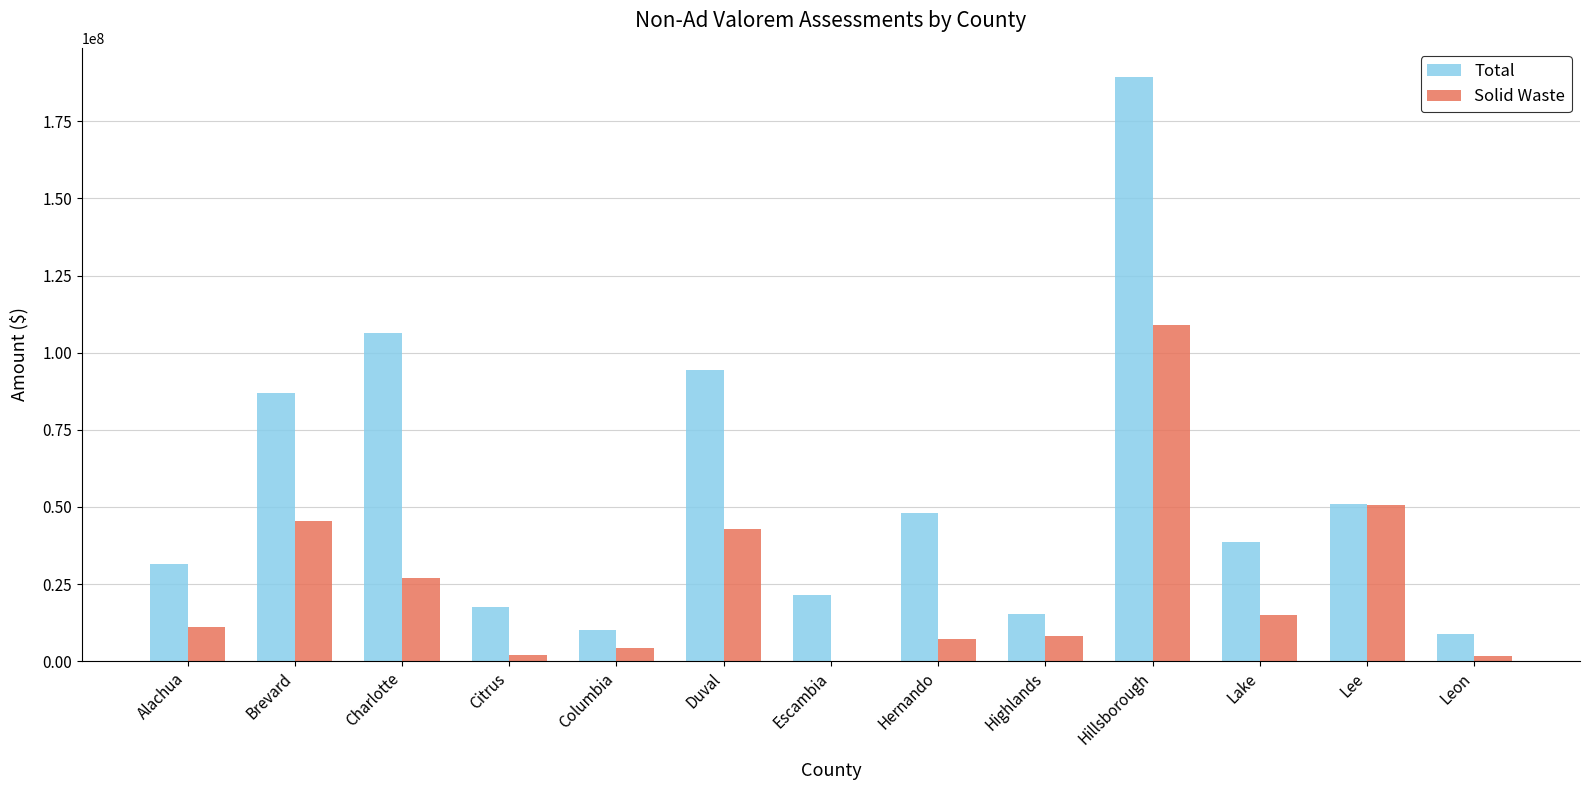

Is it true that Total equals 94257551 at Duval?

True